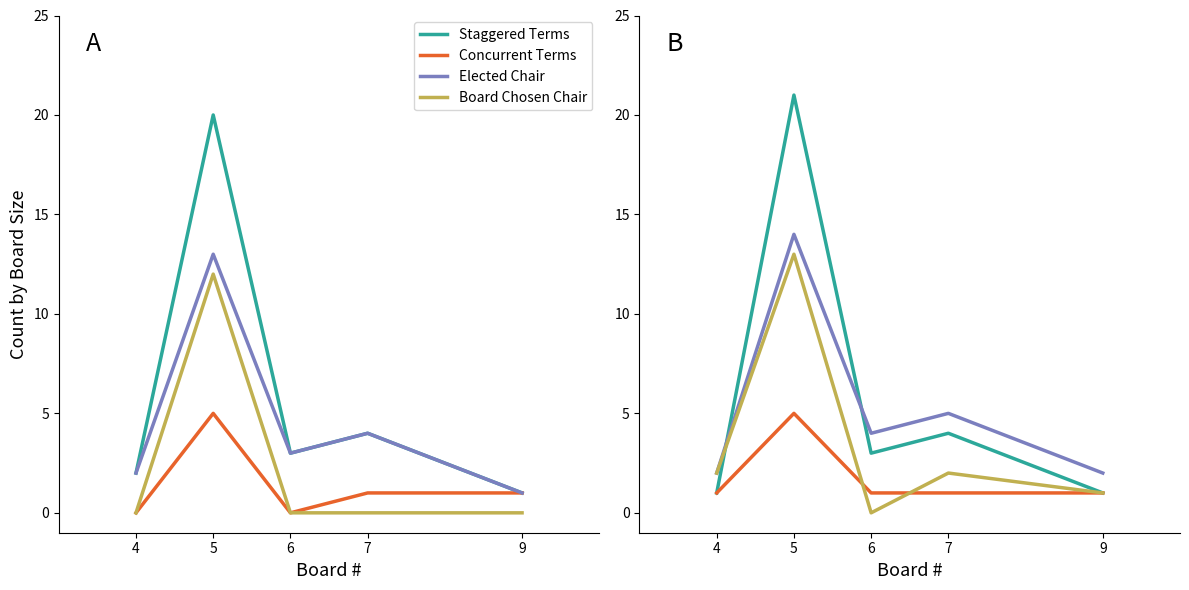

Where is the first local minimum for Board Chosen Chair?

6